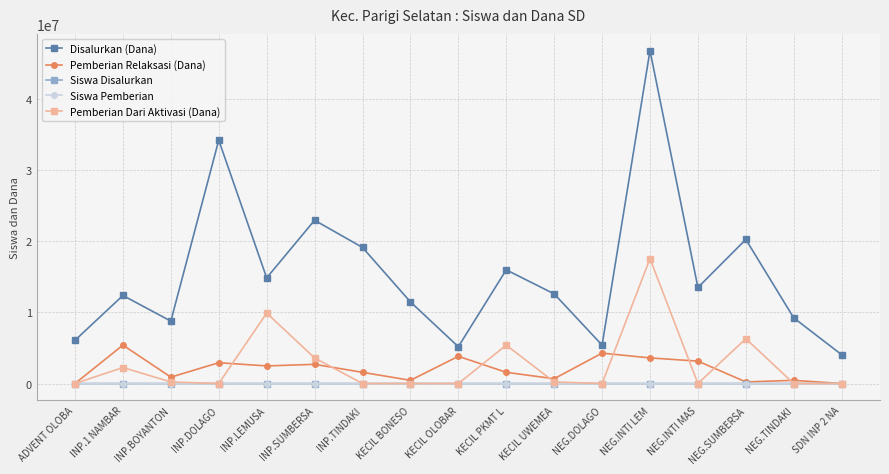

At which category does Disalurkan (Dana) reach its first local valley?

INP.BOYANTON